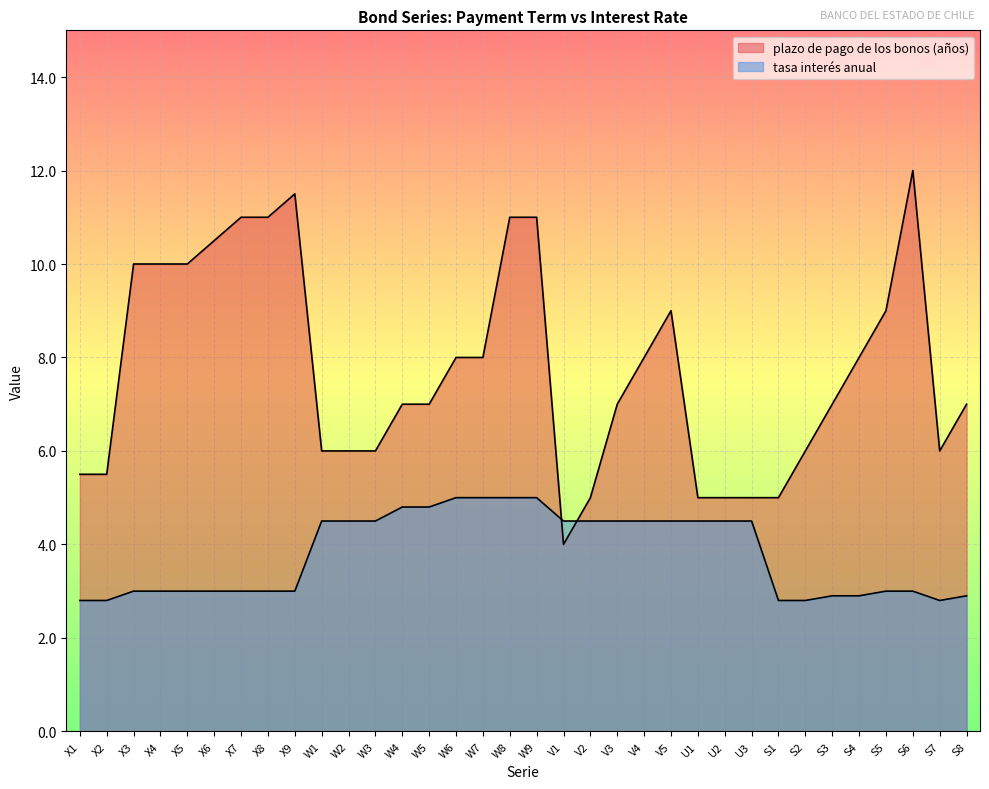

Which series changed the most between X3 and W2?

plazo de pago de los bonos (años)